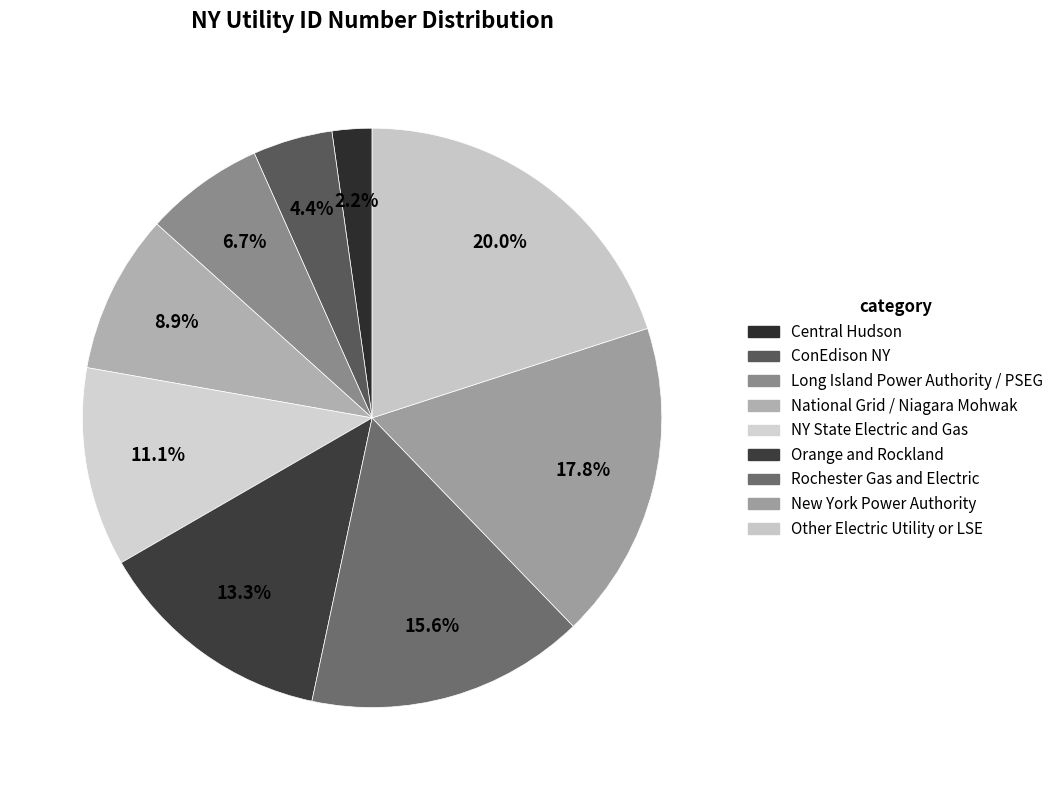

Is there a majority slice in this chart?

No